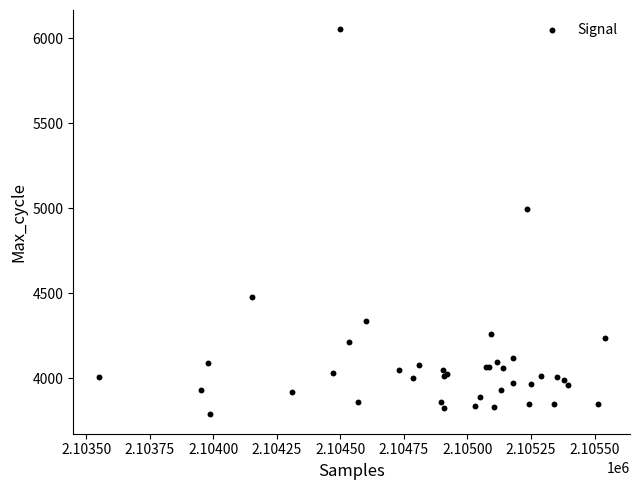

What Y value in the scatter plot is closest to 4919?

4996